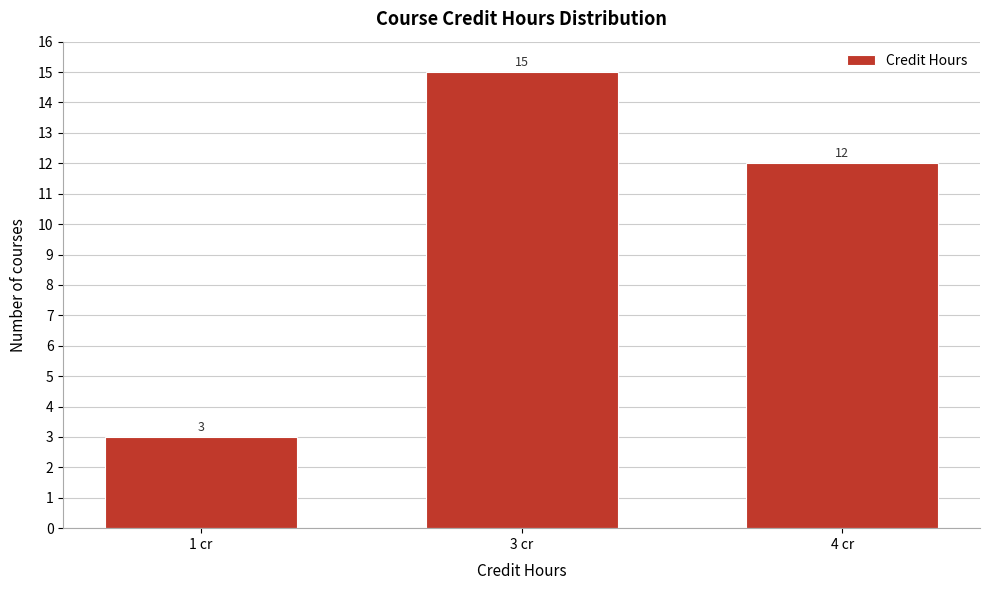

Reading right to left, transcribe all the data shown in this chart.

12	15	3